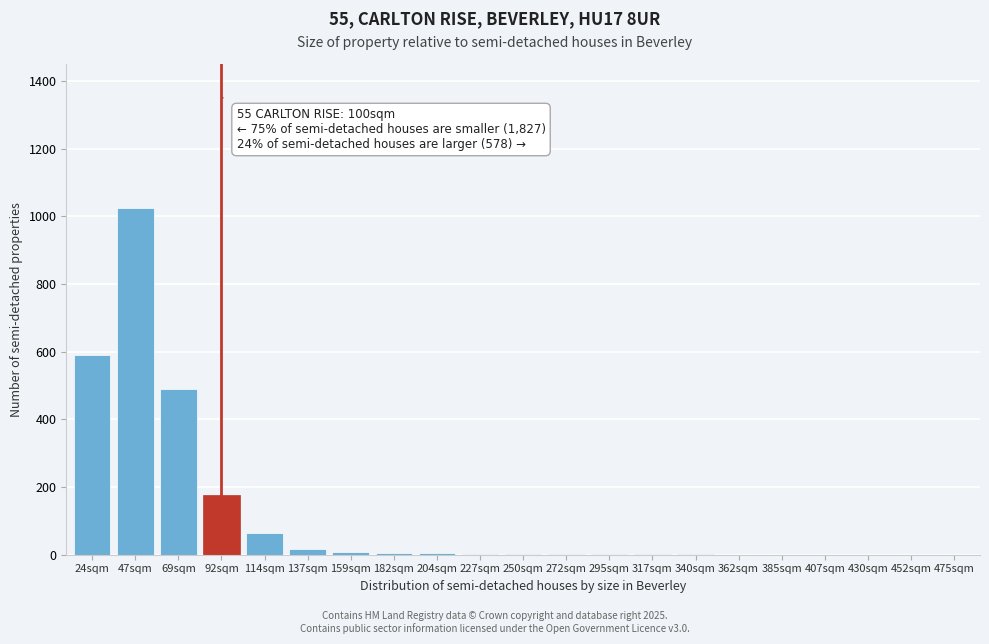

True or false: the data shows 18 at 137sqm.

True